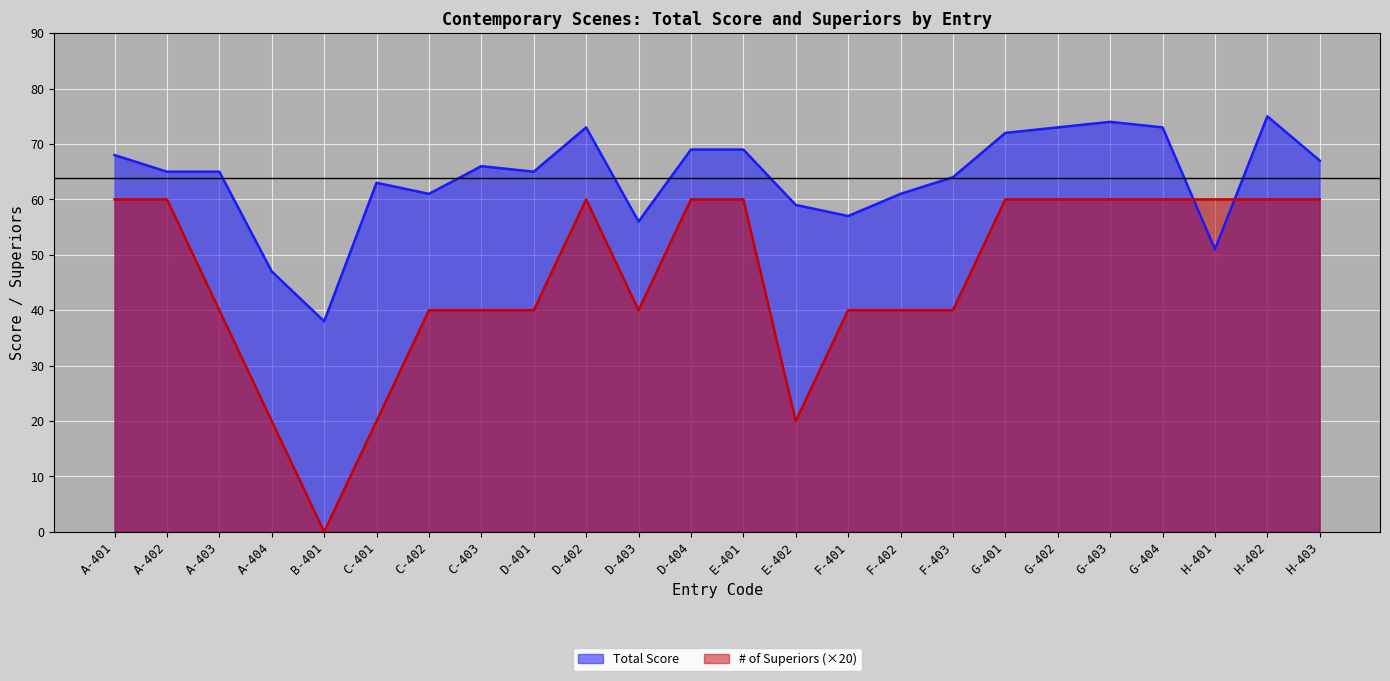

Is the value of # of Superiors at E-401 greater than the value of Total Score at H-401?

Yes